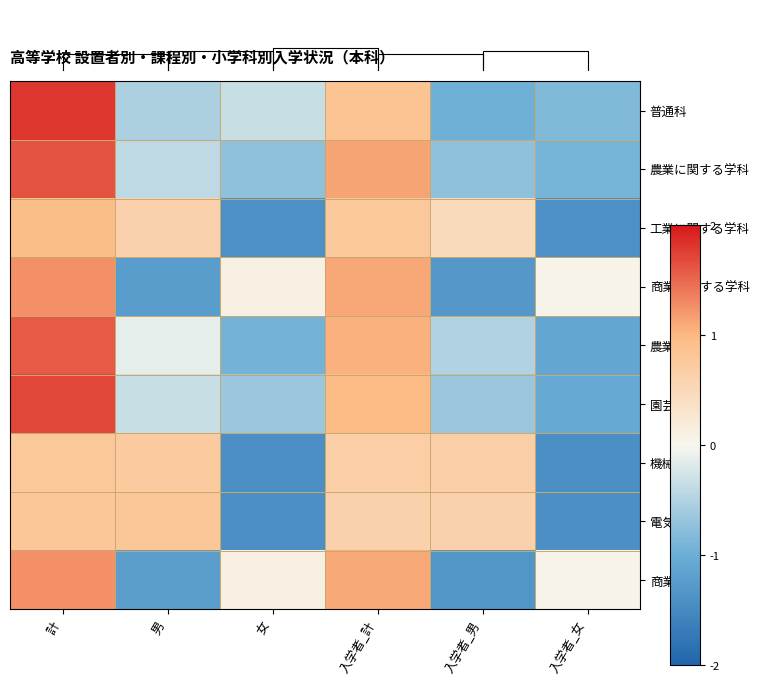

At 女, list the series in order from largest to smallest.

商業, 商業に関する学科, 普通科, 園芸, 農業に関する学科, 農業, 工業に関する学科, 電気, 機械